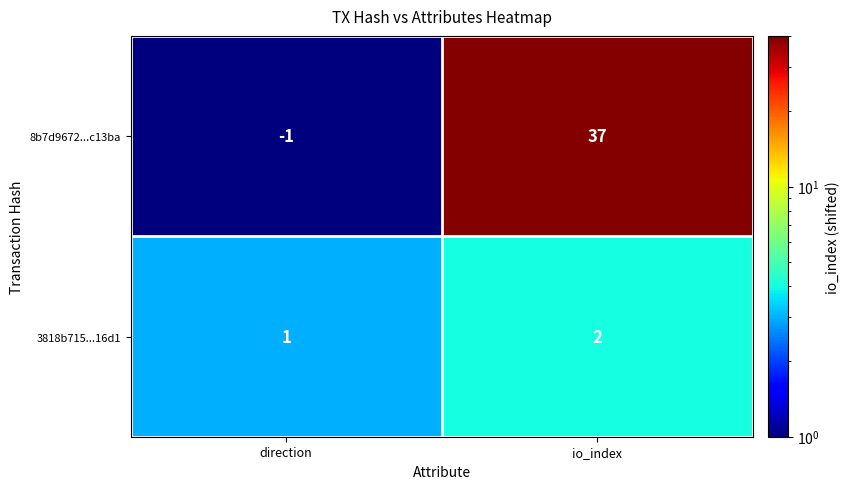

At which category is the sum across all series the highest?

io_index